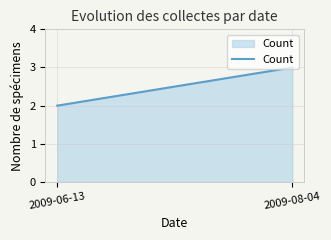

Rank the categories by value from lowest to highest.

2009-06-13, 2009-08-04